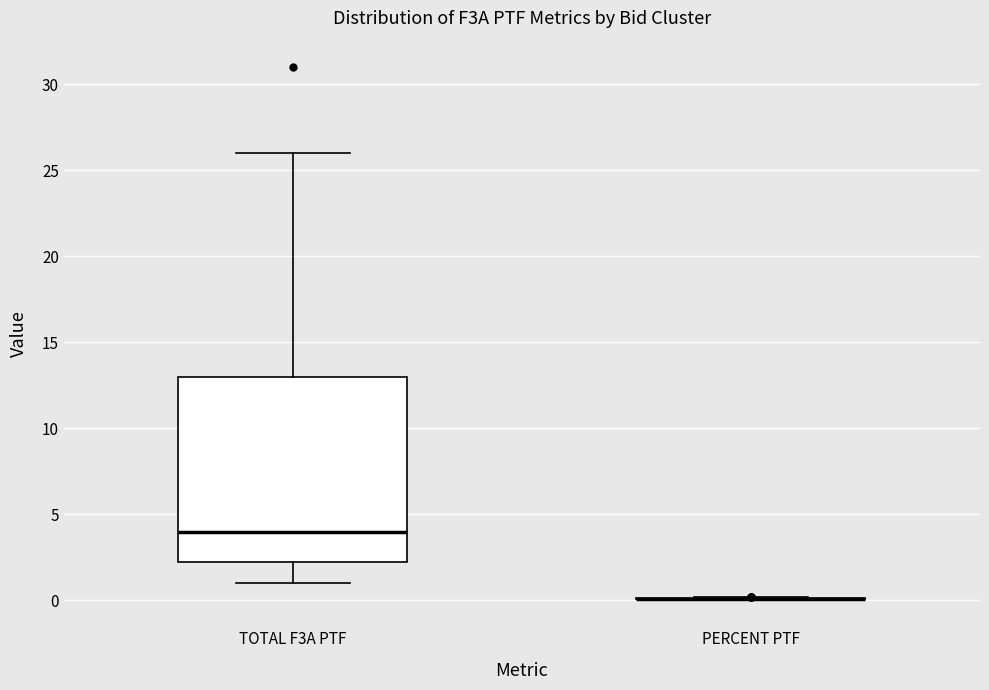

Where is the upper edge of the box for TOTAL F3A PTF on the y-axis? The values are not printed on the chart, so give them approximately, as read against the axis.

13.0